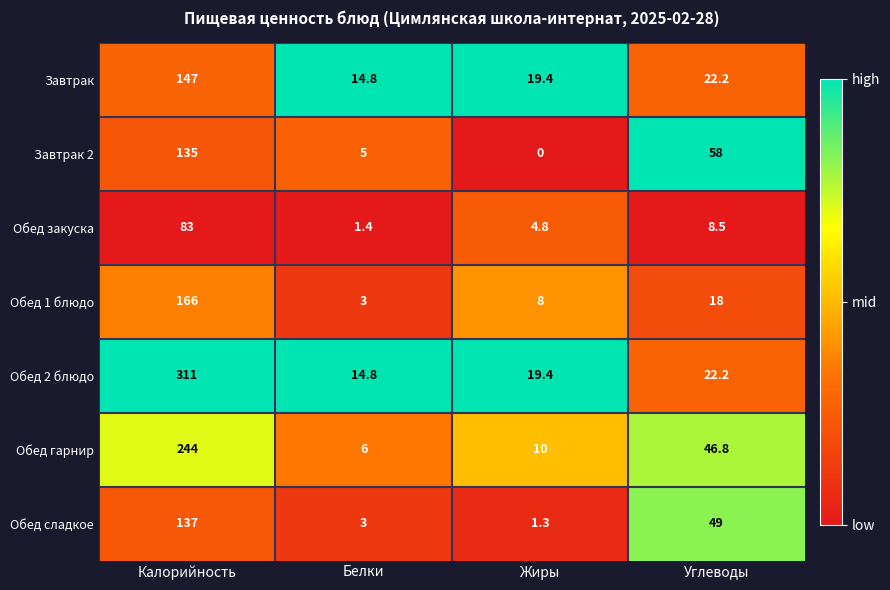

Which series has the largest total across all categories?

Обед 2 блюдо